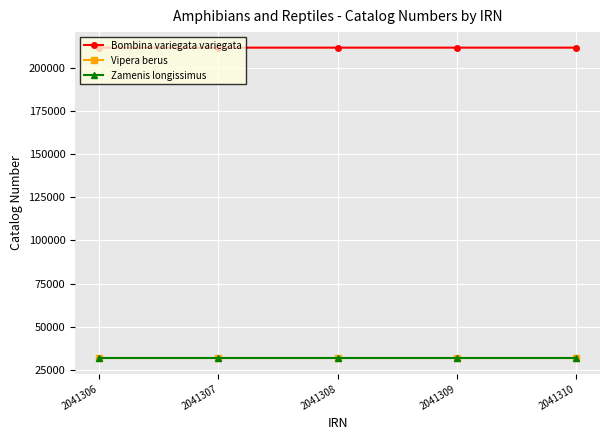

What is the lowest value of the Vipera berus series?

31560